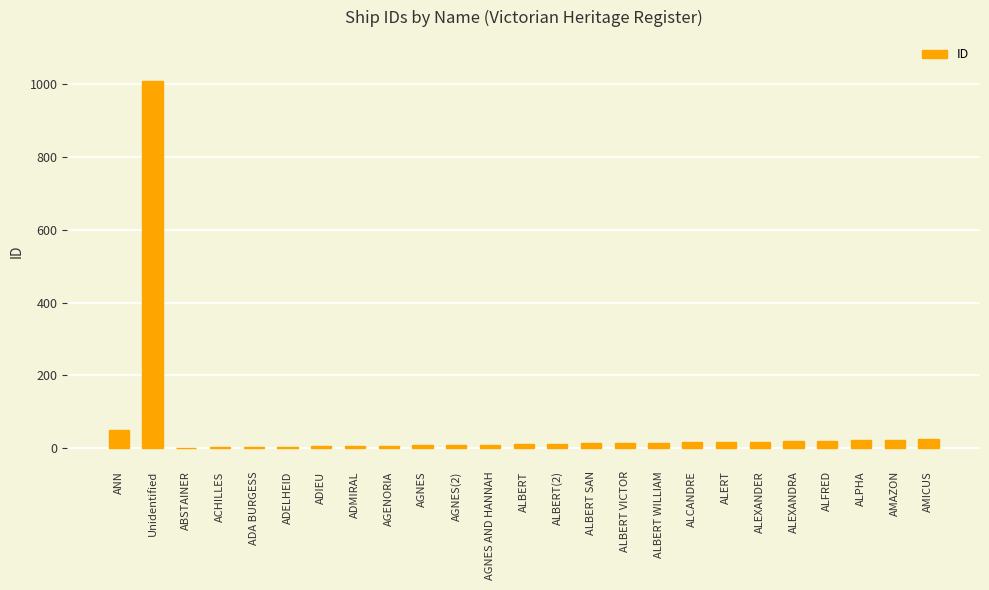

Is it true that the value at Unidentified is 1009?

True